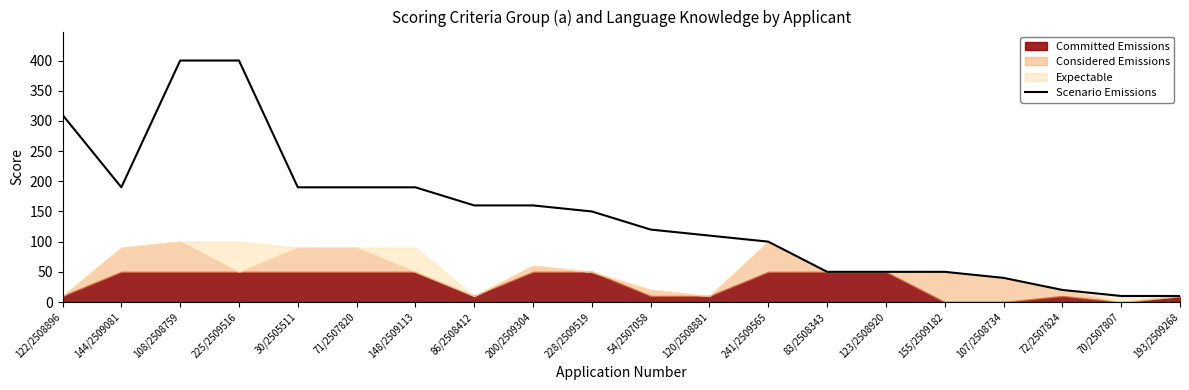

What is the value of the 7th point from the left?

190